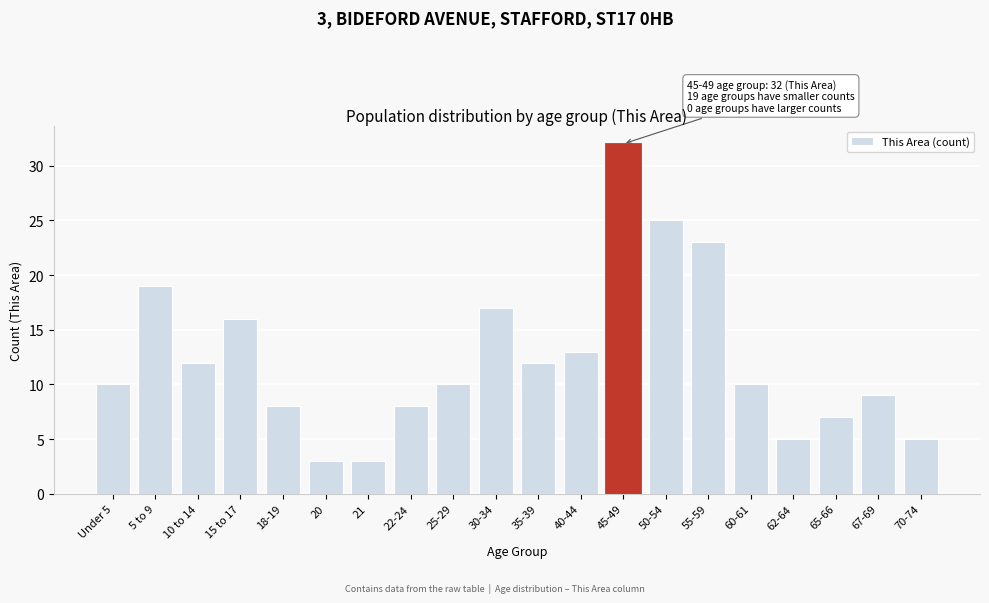

Reading left to right, transcribe all the data shown in this chart.

10	19	12	16	8	3	3	8	10	17	12	13	32	25	23	10	5	7	9	5